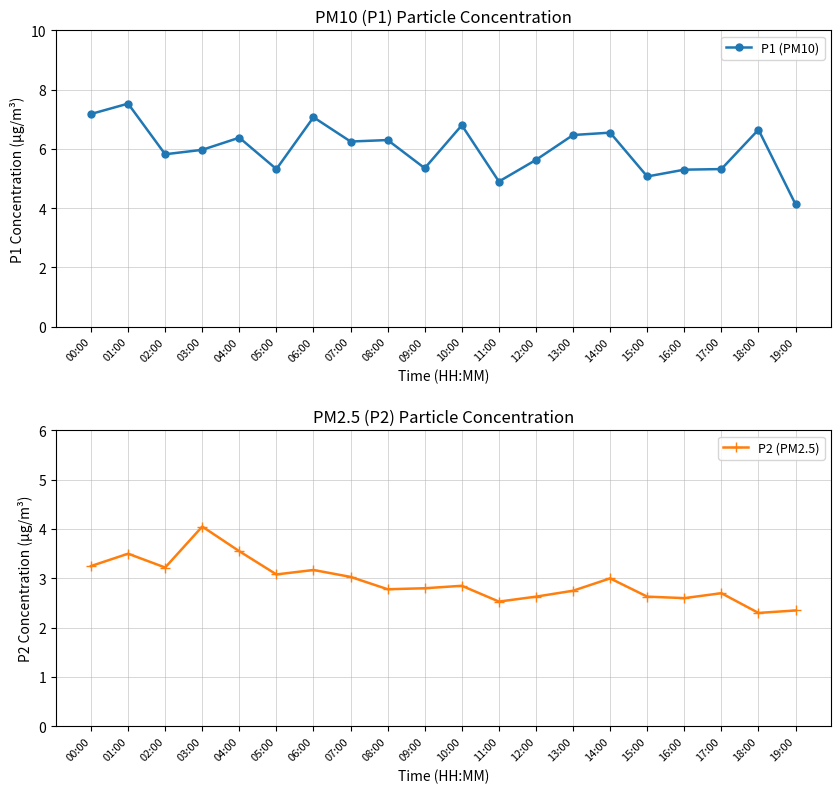

Reading right to left, list all the values displayed in this chart.

P1 (PM10): 19:00=4.1	18:00=6.7	17:00=5.3	16:00=5.3	15:00=5.1	14:00=6.5	13:00=6.5	12:00=5.6	11:00=4.9	10:00=6.8	09:00=5.3	08:00=6.3	07:00=6.2	06:00=7.1	05:00=5.3	04:00=6.4	03:00=6.0	02:00=5.8	01:00=7.5	00:00=7.2
P2 (PM2.5): 19:00=2.4	18:00=2.3	17:00=2.7	16:00=2.6	15:00=2.6	14:00=3.0	13:00=2.8	12:00=2.6	11:00=2.5	10:00=2.9	09:00=2.8	08:00=2.8	07:00=3.0	06:00=3.2	05:00=3.1	04:00=3.5	03:00=4.0	02:00=3.2	01:00=3.5	00:00=3.2